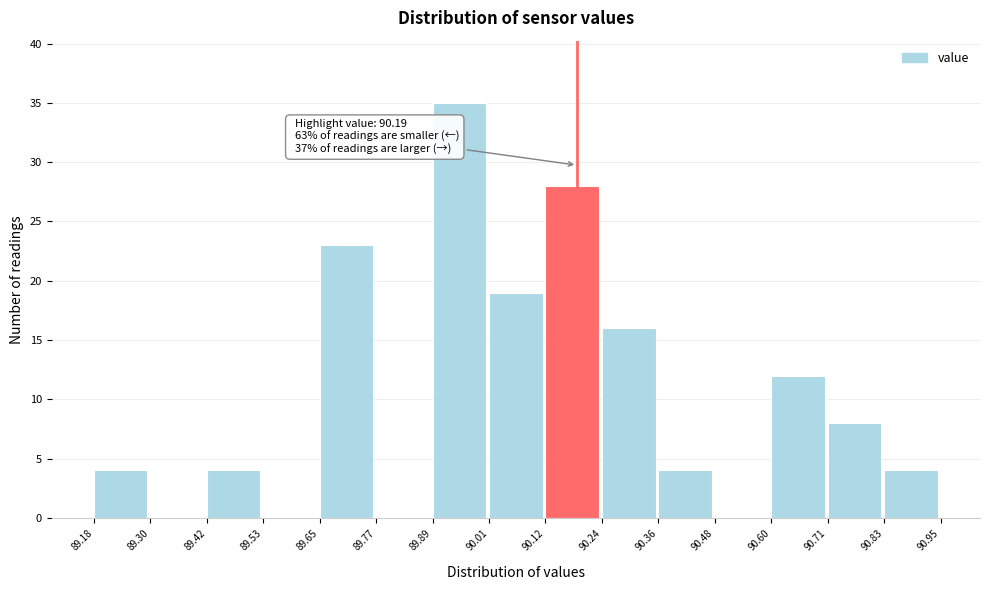

Over which range of the x-axis is the bar tallest?

89.89 to 90.01